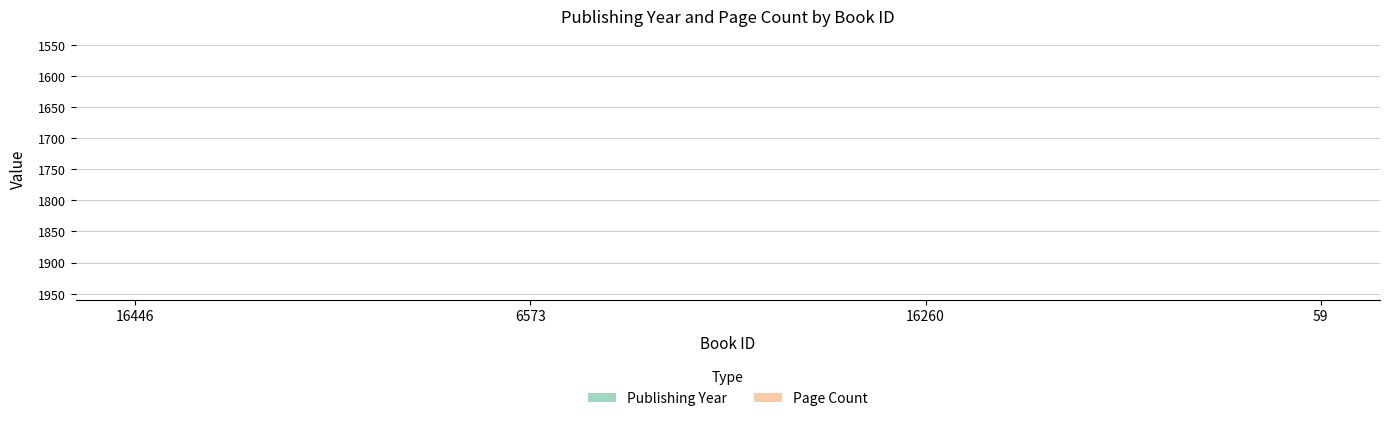

True or false: Publishing Year has more than 2 points higher than both neighbors.

False